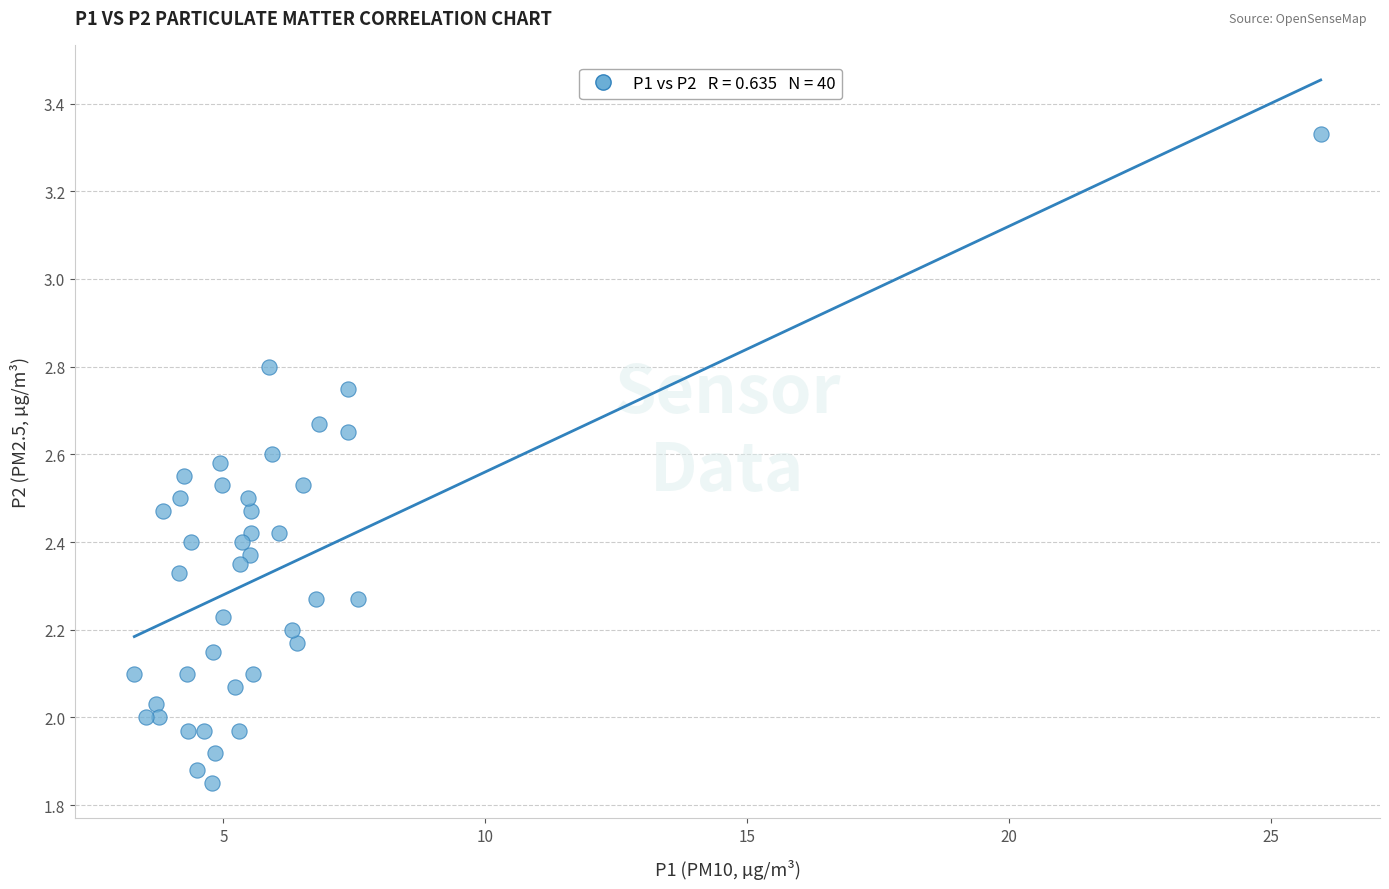

What is the range of X values (max minus min)?

22.6